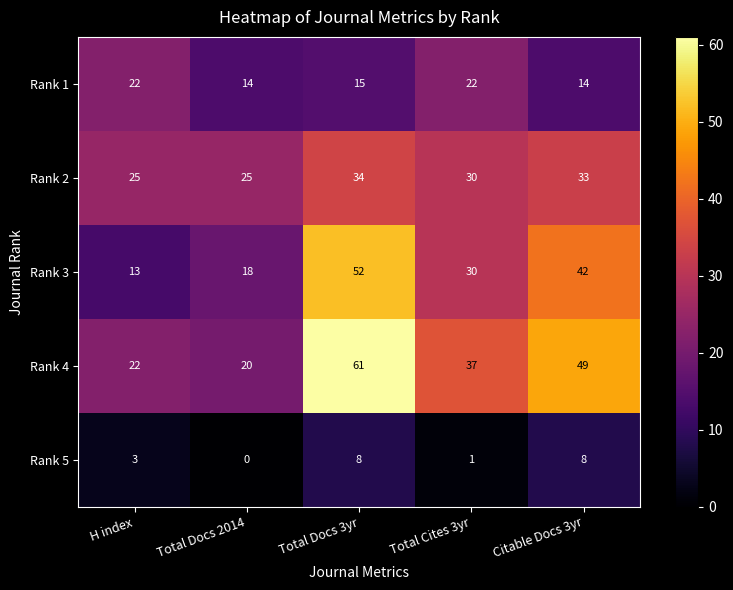

Which series has the widest spread of values?

Rank 4